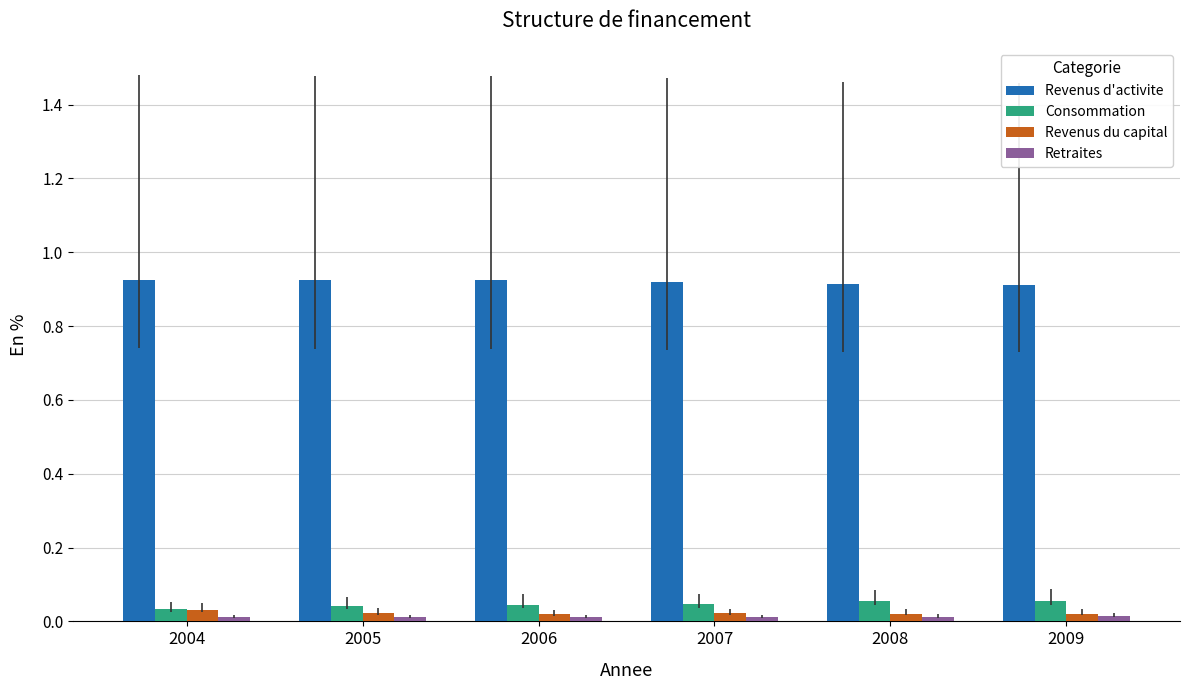

Which series has the largest total across all categories?

Revenus d'activite